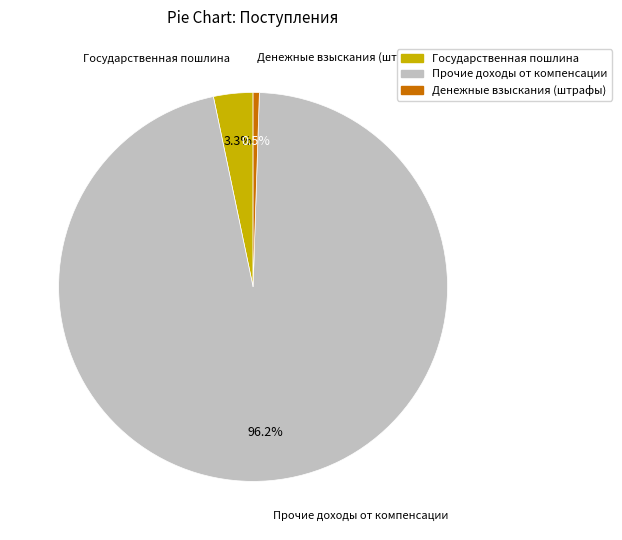

Is there any slice that represents more than half of the pie?

Yes